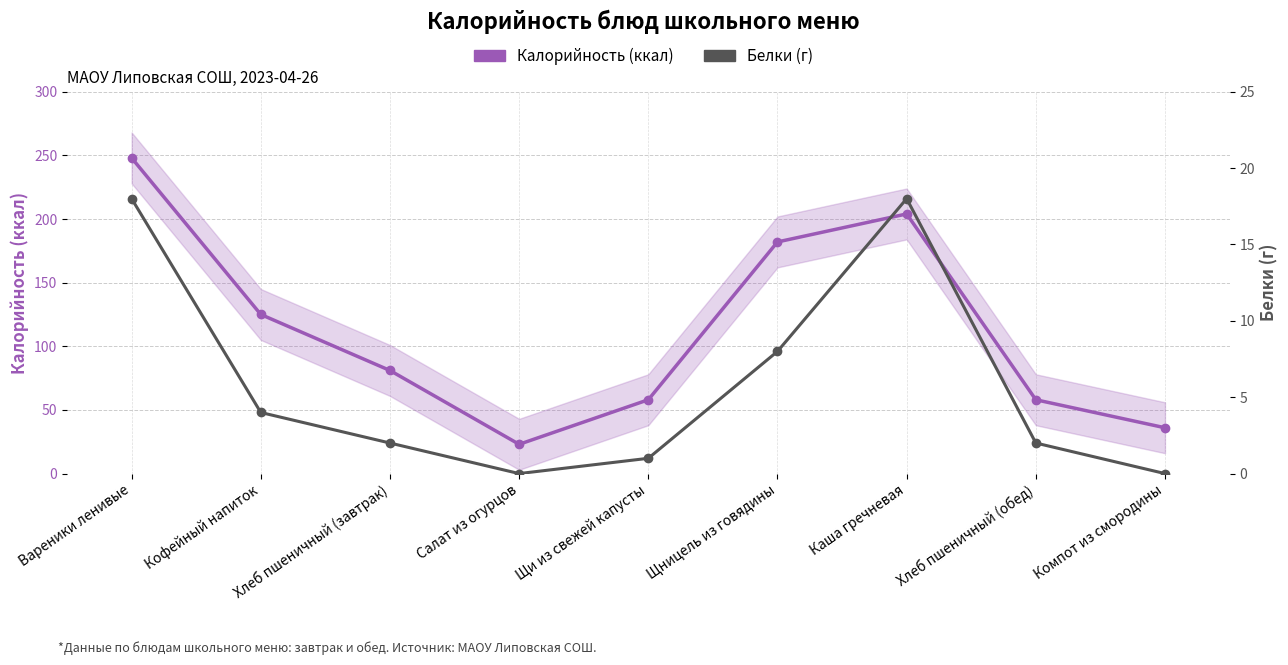

Read the Калорийность (ккал) value at Салат из огурцов, to the nearest 5.

25